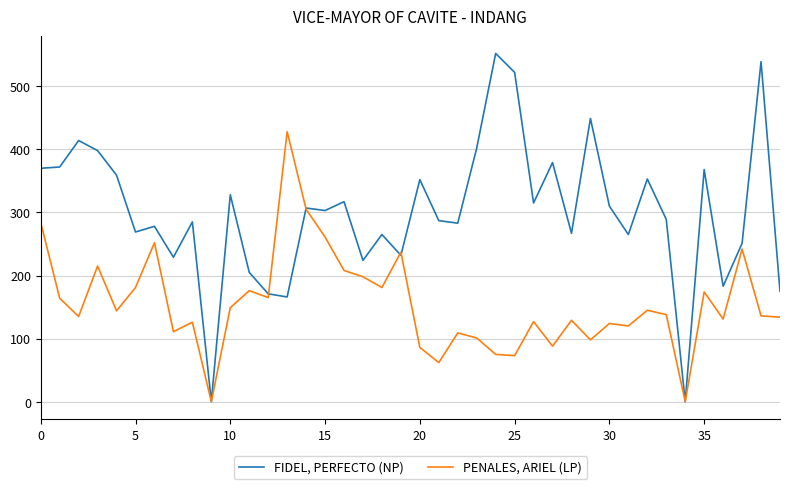

What is the maximum value for FIDEL, PERFECTO (NP)?

552